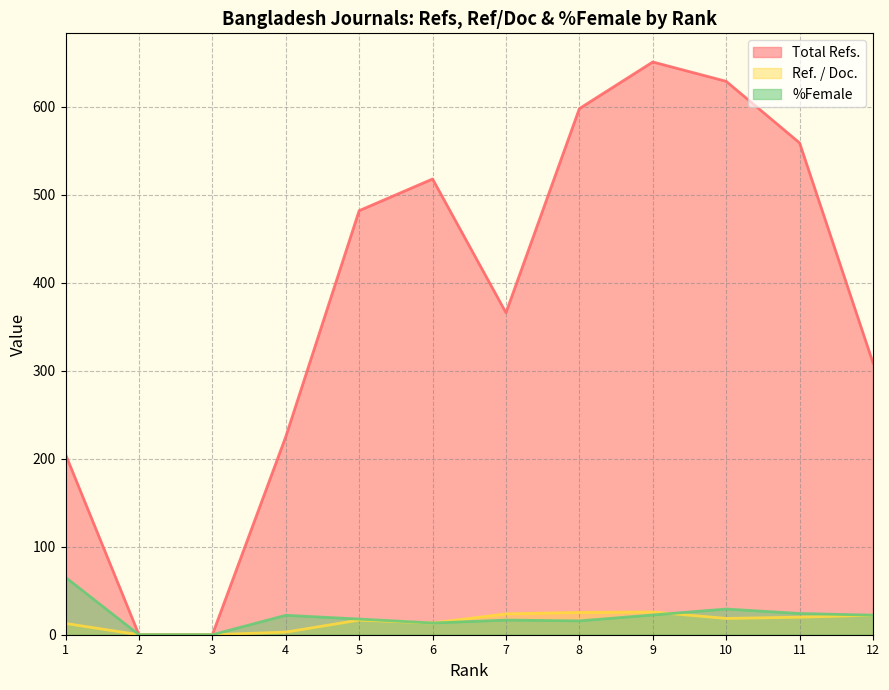

Is the value of %Female at 8 greater than the value of Total Refs. at 4?

No